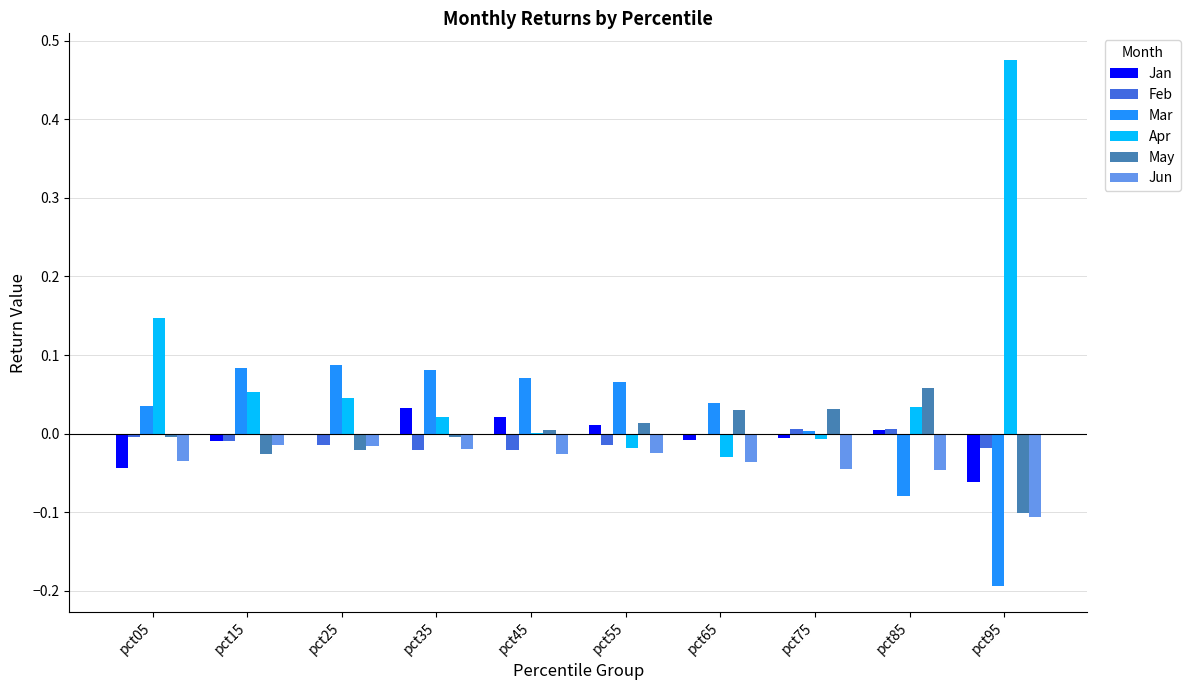

At which category does the chart reach its peak across all series?

pct95